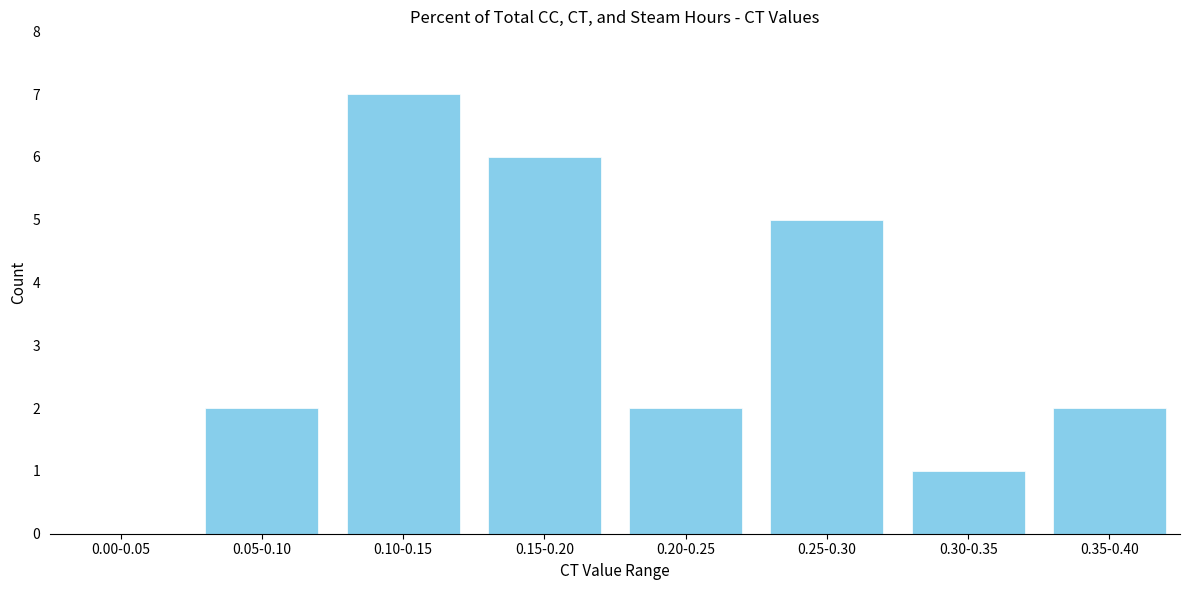

Reading left to right, extract all data points from this chart.

0.00-0.05=0	0.05-0.10=2	0.10-0.15=7	0.15-0.20=6	0.20-0.25=2	0.25-0.30=5	0.30-0.35=1	0.35-0.40=2